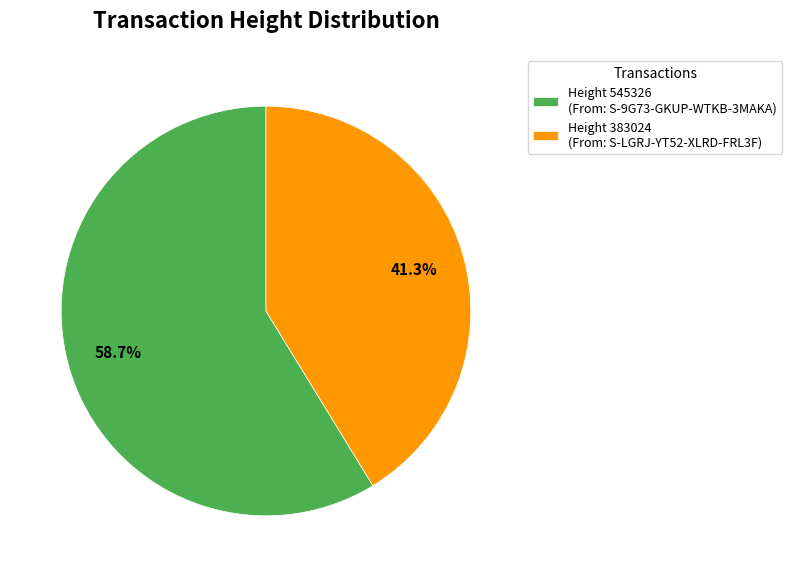

What percentage do Height 383024 (From: S-LGRJ-YT52-XLRD-FRL3F) and Height 545326 (From: S-9G73-GKUP-WTKB-3MAKA) together represent?

100.0%